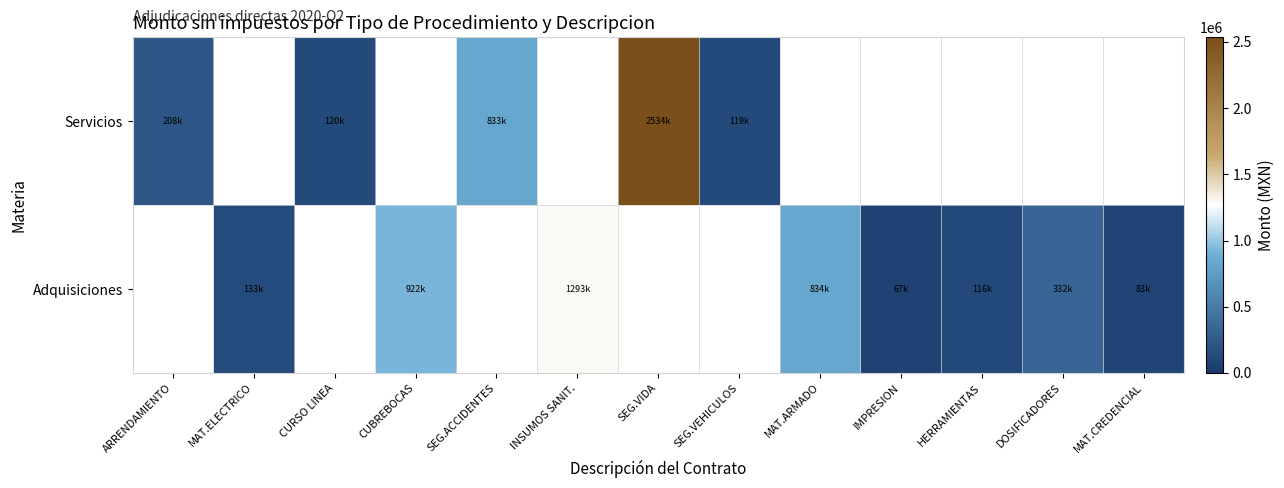

How many values in Servicios are above zero?

5